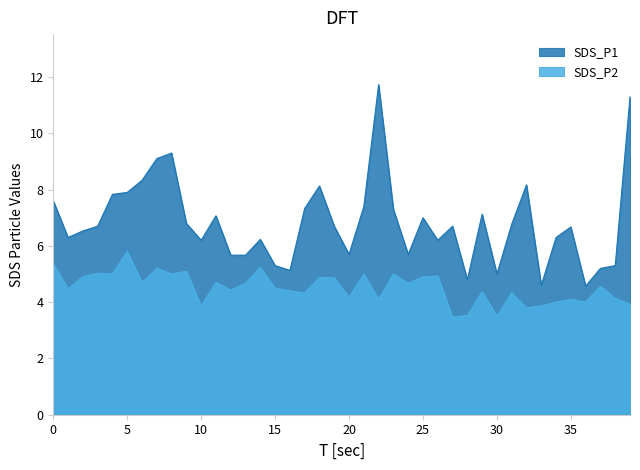

The value of SDS_P2 at 37 is 3.0. True or false?

False